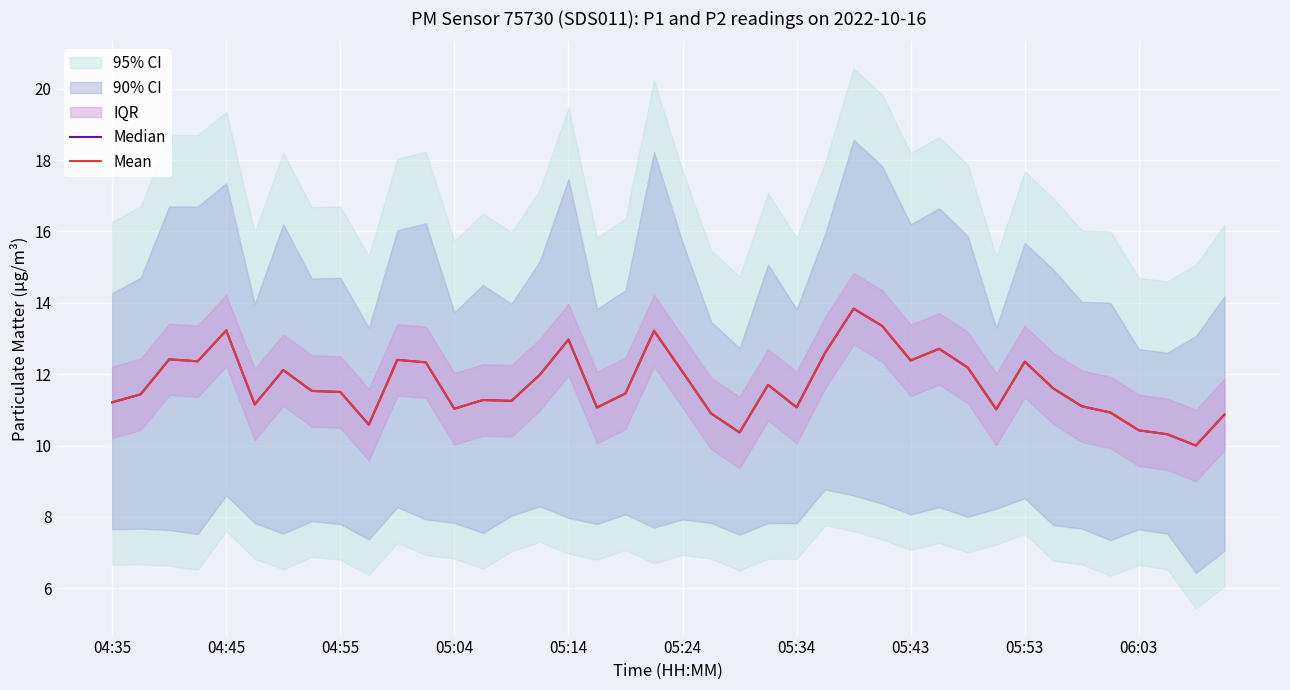

Which series changed the most between 16 and 34?

Median